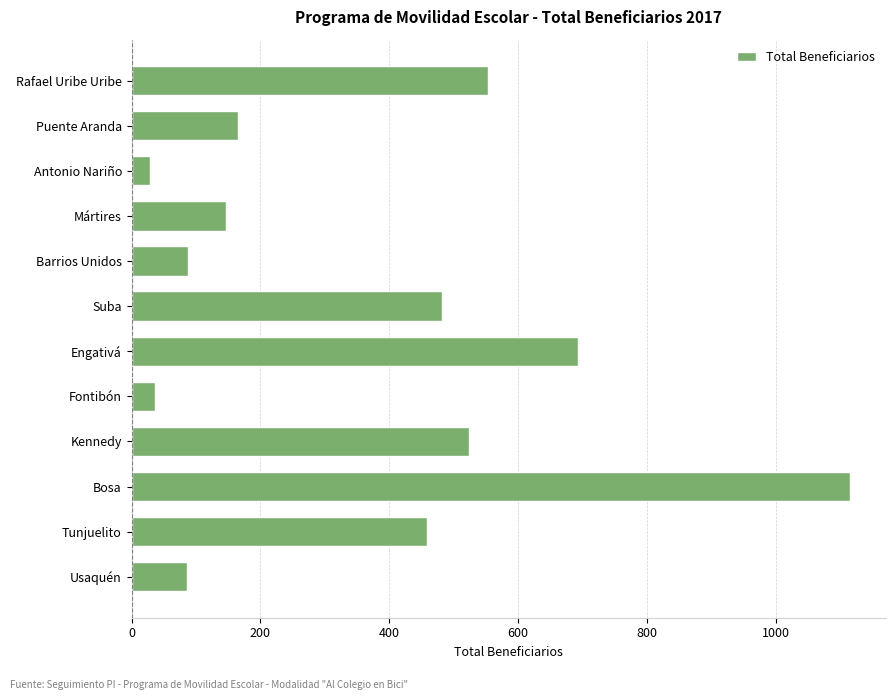

What is the maximum value shown in the chart?

1115